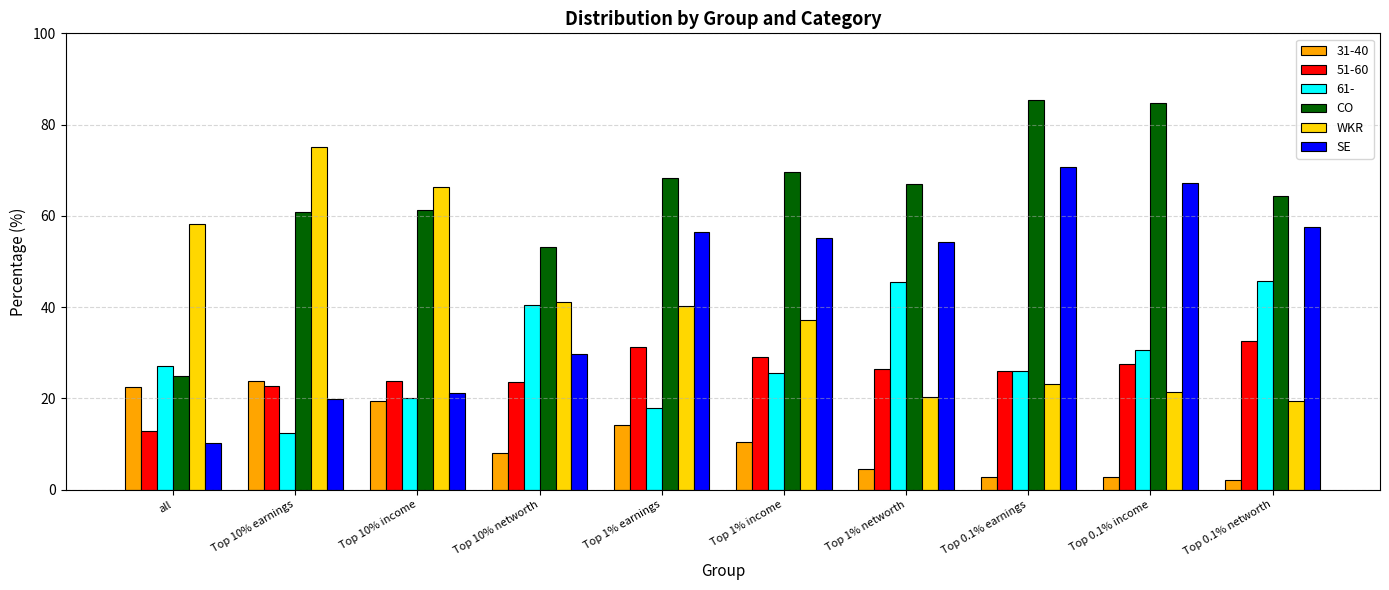

At how many categories does at least one series exceed 11?

10